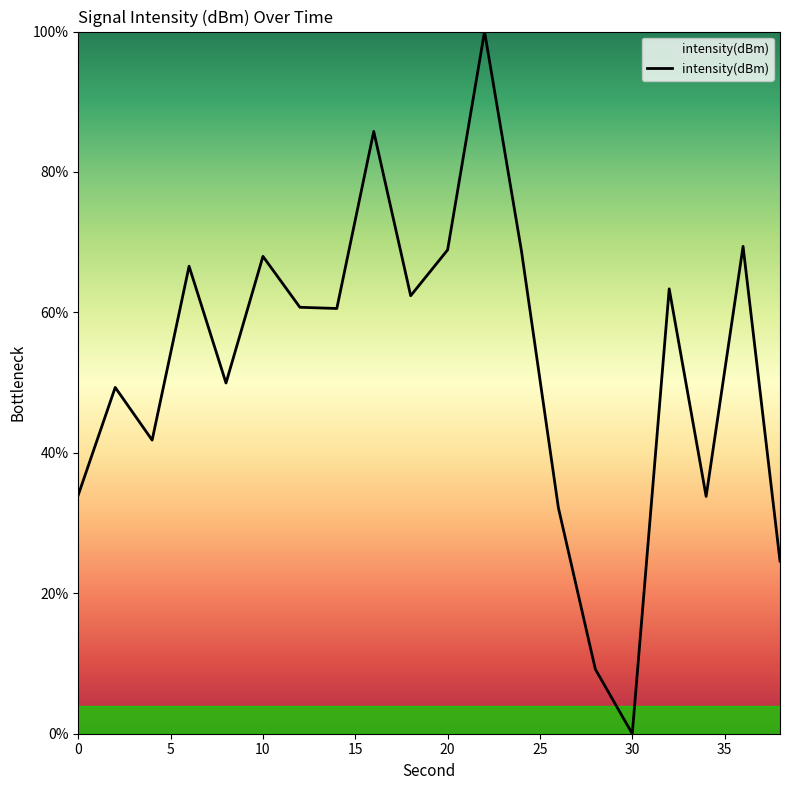

Which category has the lowest value across all series?

30